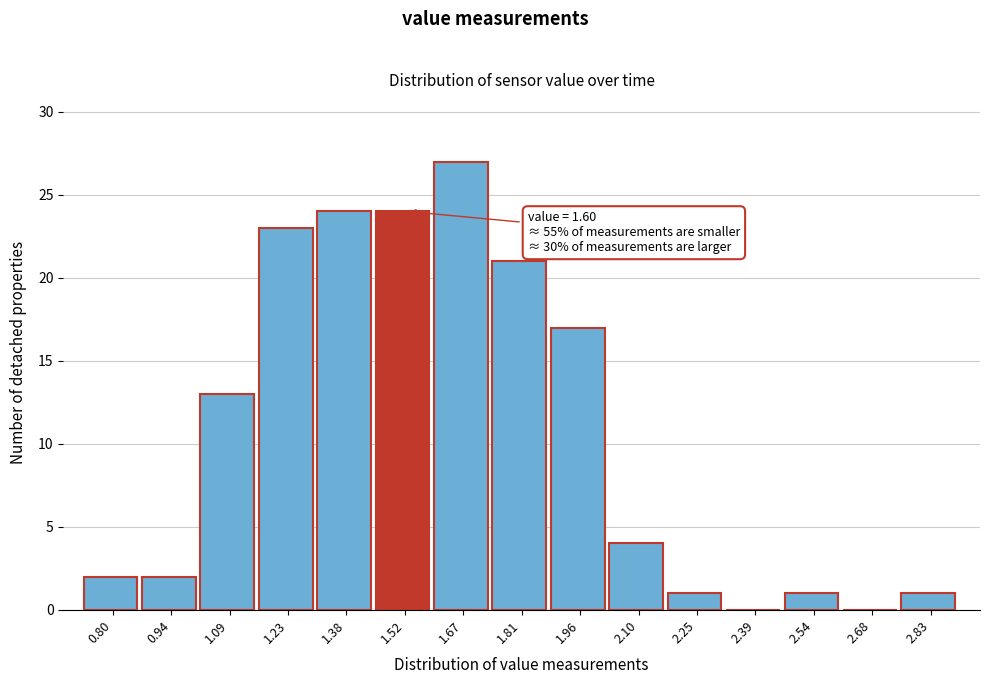

The chart shows a value of 21 at 1.81. True or false?

True